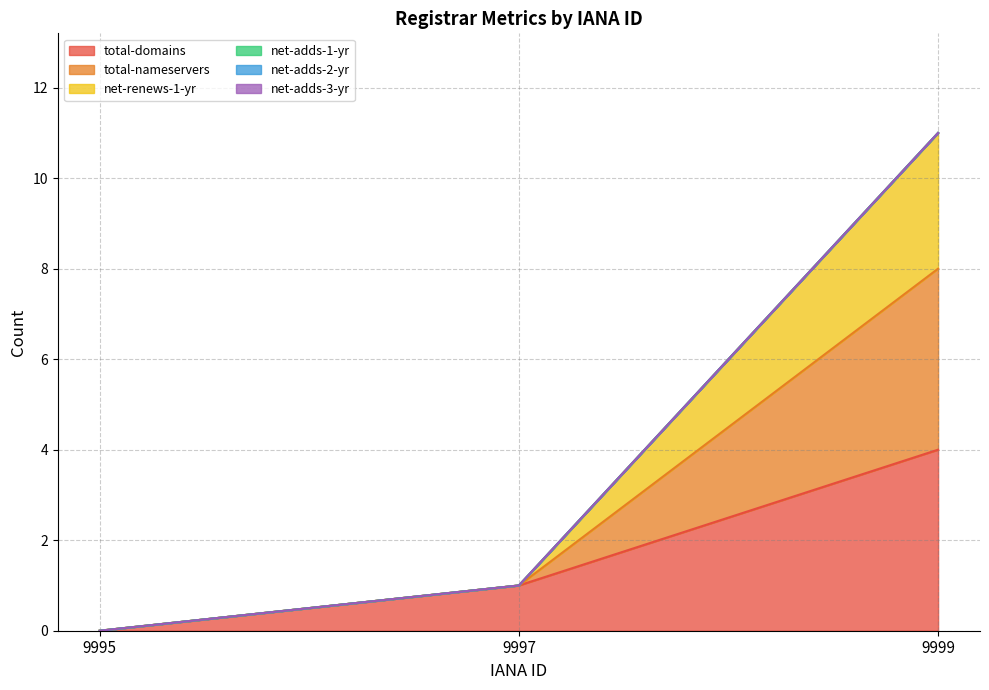

Where is total-domains nearest to the value 2?

9997